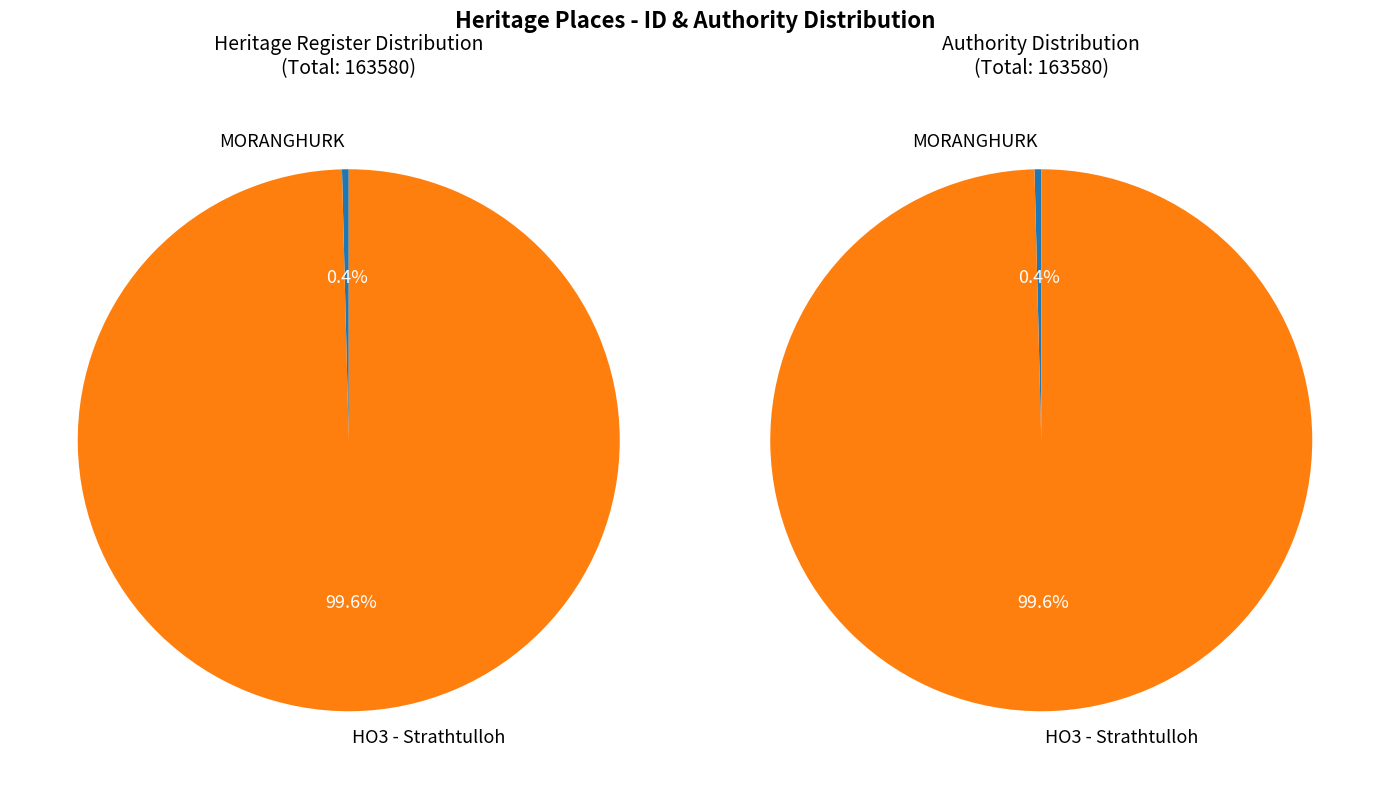

Is it true that HO3 - Strathtulloh is 94% of the pie?

False